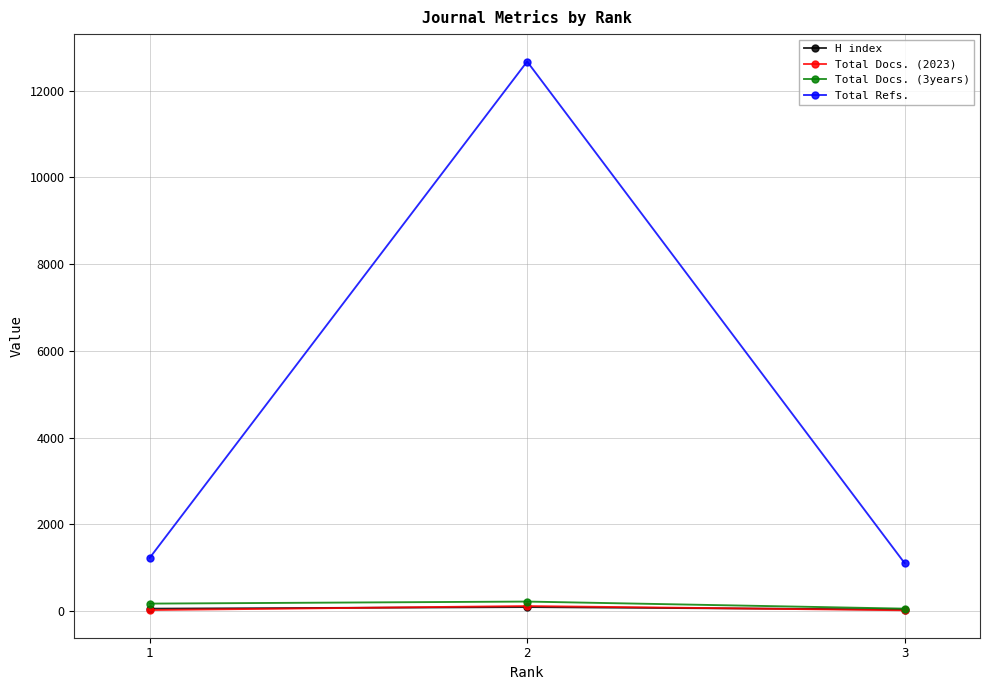

What are all the series names shown in the legend?

H index, Total Docs. (2023), Total Docs. (3years), Total Refs.